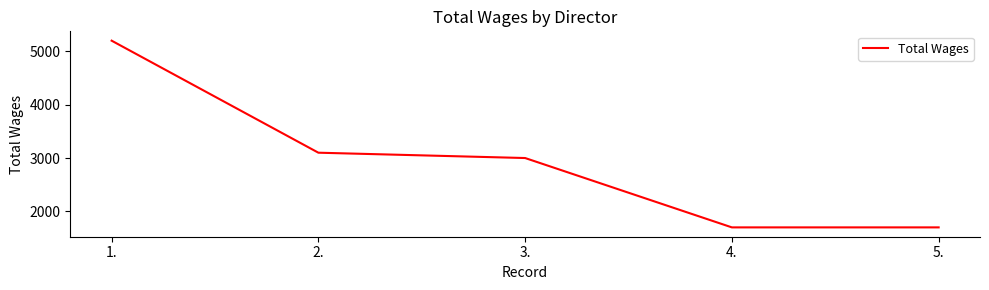

What is the difference between the maximum and second lowest values?

3500